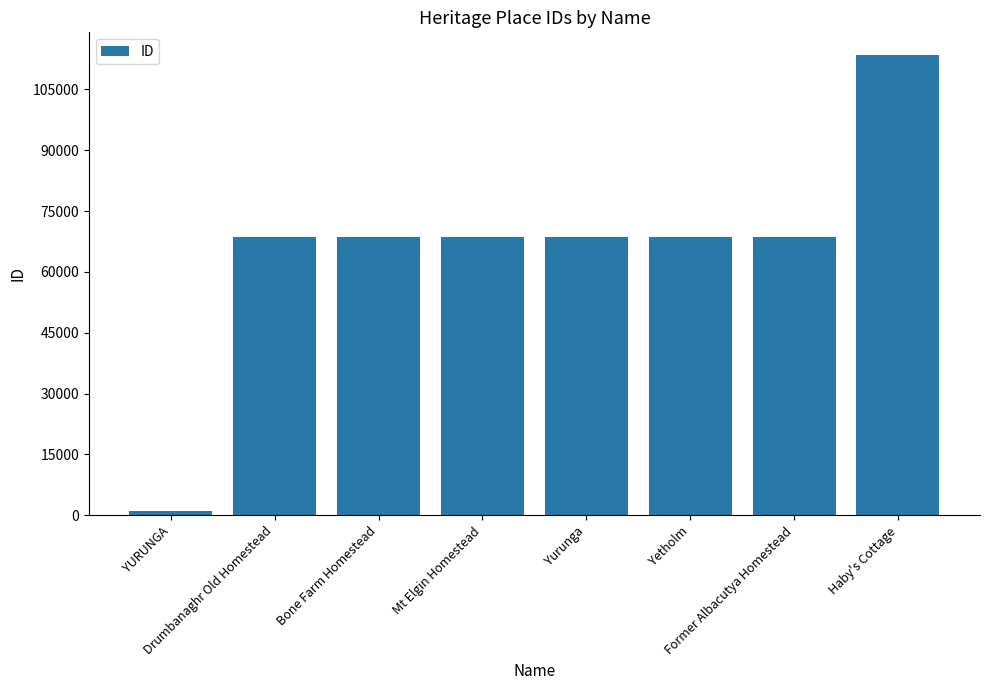

Does the chart contain stacked bars?

No